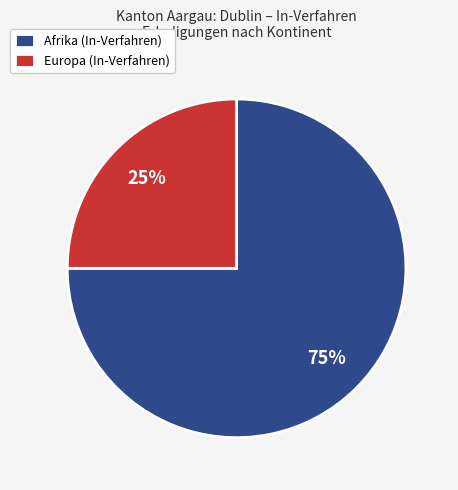

What percentage is the Afrika (In-Verfahren) slice, to the nearest percent?

75%